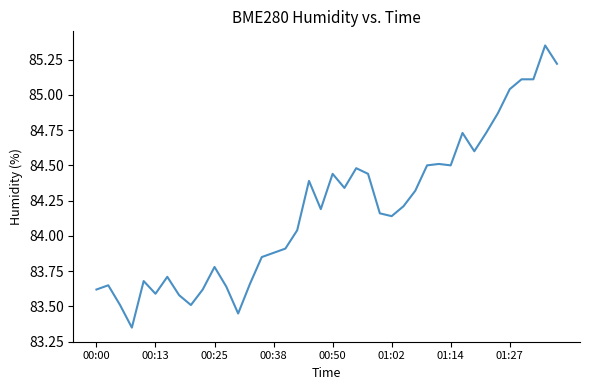

What is the difference between the maximum and minimum values?

2.0